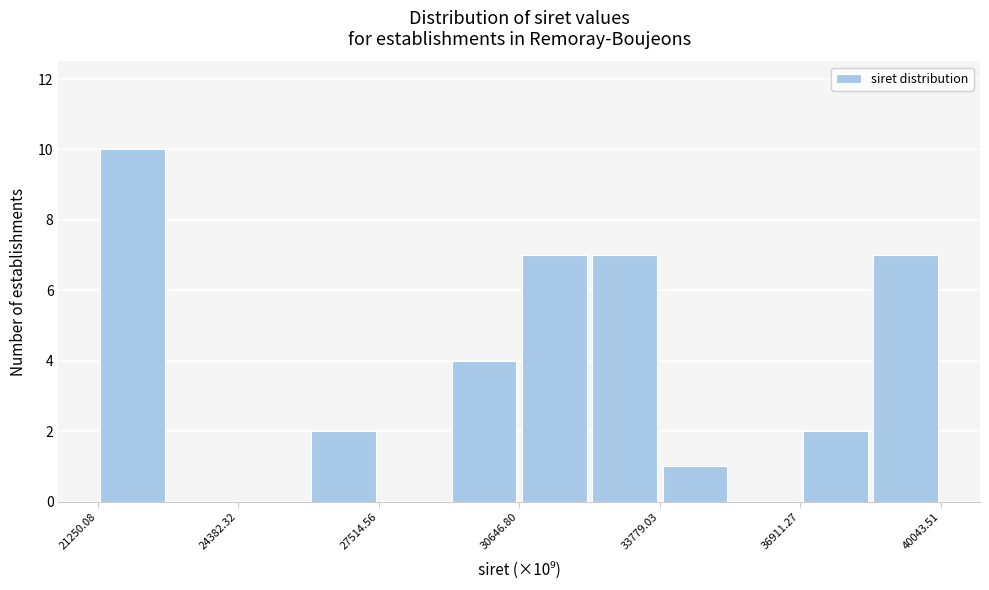

Around what value on the x-axis is the tallest bar? Give the approximate position of its centre, as read against the axis.

22000